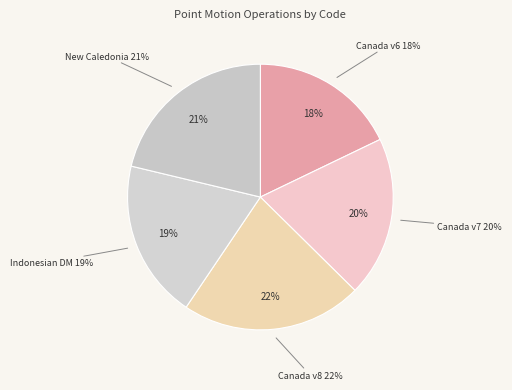

What is the largest slice in the pie chart?

Canada velocity grid v8